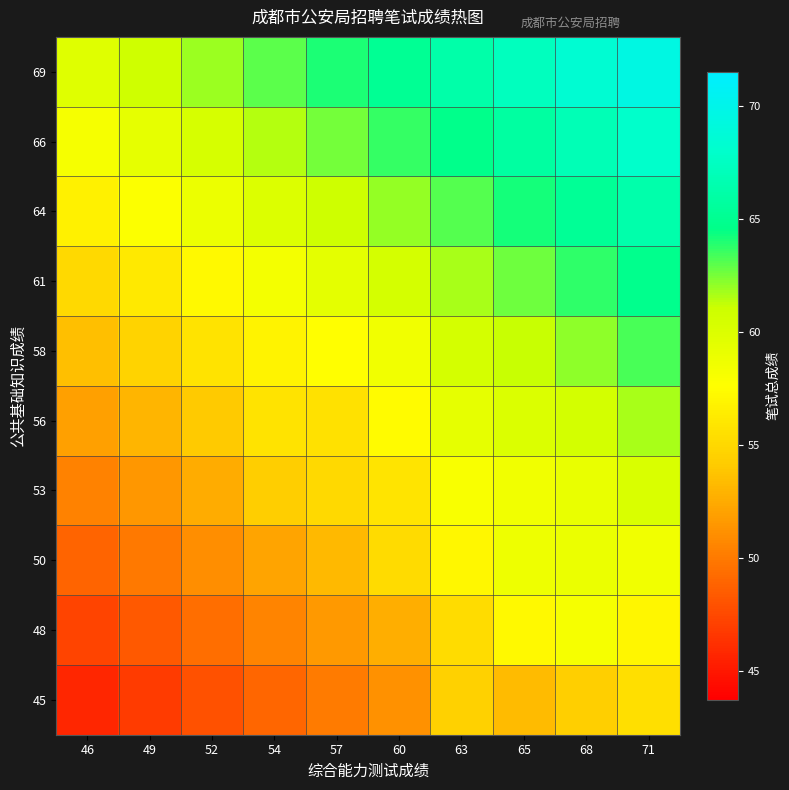

Reading left to right, extract all data points from this chart.

45: 46=45.7	49=46.8	52=47.9	54=49.0	57=50.0	60=51.1	63=54.5	65=53.3	68=54.4	71=55.4
48: 46=47.3	49=48.4	52=49.4	54=50.5	57=51.6	60=52.7	63=55.3	65=57.2	68=58.2	71=57.0
50: 46=48.8	49=49.9	52=51.0	54=52.1	57=53.2	60=55.1	63=57.1	65=58.7	68=59.0	71=58.6
53: 46=50.4	49=51.5	52=52.6	54=54.2	57=55.1	60=55.8	63=58.0	65=58.5	68=59.0	71=60.1
56: 46=52.0	49=53.0	52=54.1	54=55.7	57=55.6	60=57.4	63=59.3	65=60.0	68=60.6	71=61.7
58: 46=53.5	49=54.6	52=55.7	54=56.8	57=57.5	60=58.5	63=60.5	65=61.1	68=62.1	71=63.2
61: 46=55.1	49=56.2	52=57.2	54=58.3	57=59.4	60=60.5	63=61.7	65=62.6	68=63.7	71=64.8
64: 46=56.6	49=57.7	52=58.8	54=59.9	57=61.0	60=62.0	63=63.1	65=64.2	68=65.3	71=66.4
66: 46=58.2	49=59.3	52=60.4	54=61.4	57=62.5	60=63.6	63=64.7	65=65.8	68=66.8	71=67.9
69: 46=59.8	49=60.8	52=61.9	54=63.0	57=64.1	60=65.2	63=66.2	65=67.3	68=68.4	71=69.5